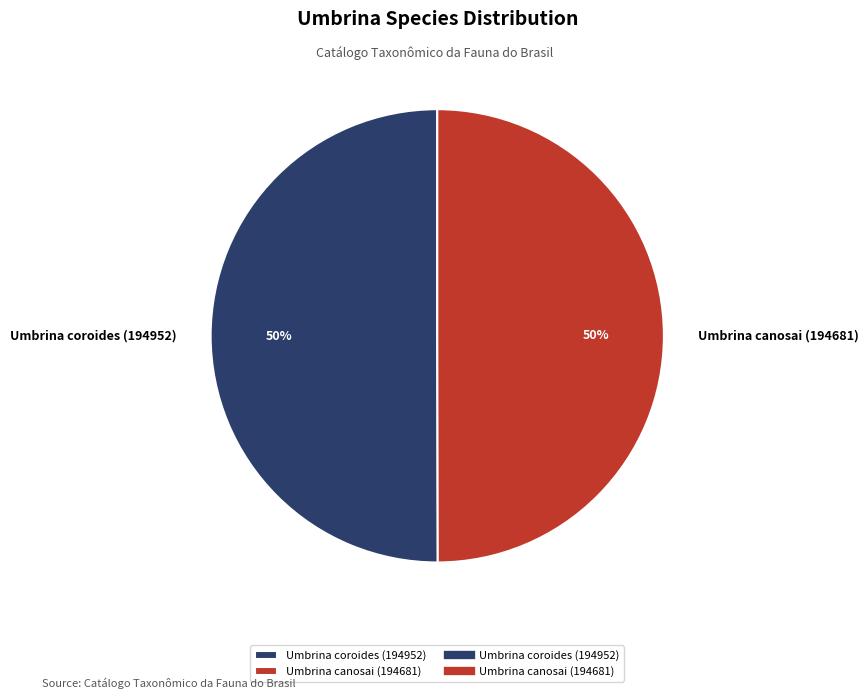

Count the number of slices in the pie.

2